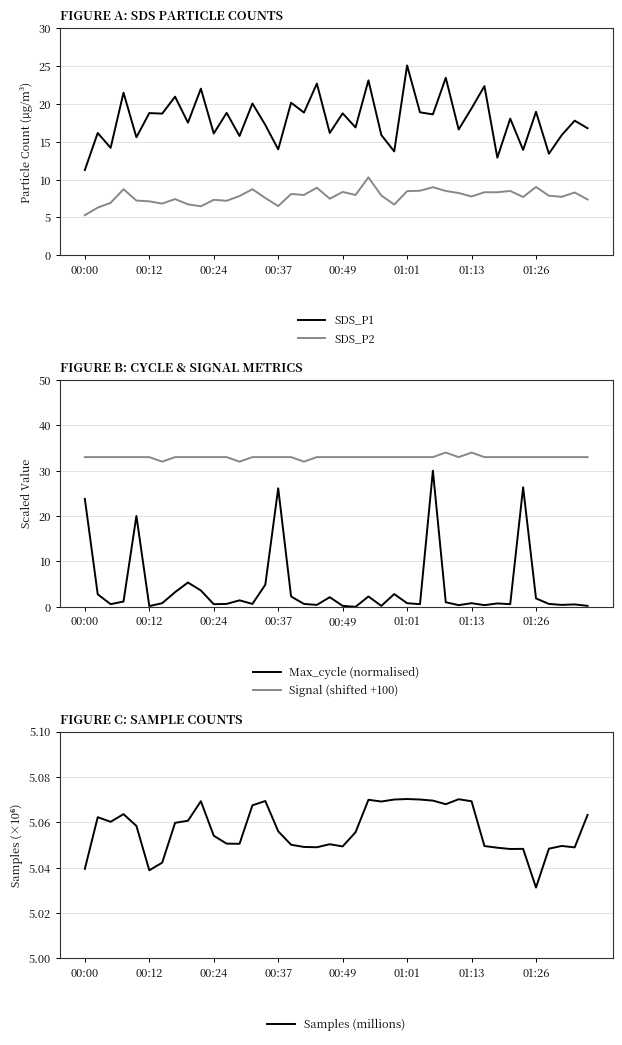

How many interior local peaks does the Samples (millions) series have?

10